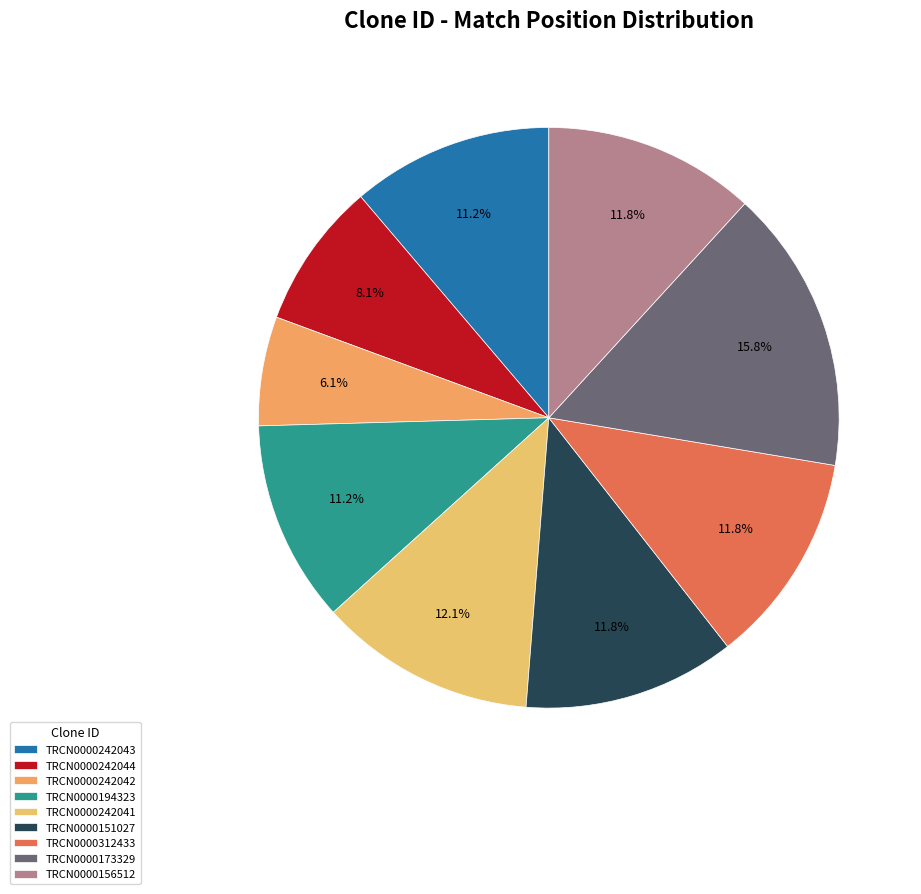

Is it true that TRCN0000173329 is 16% of the pie?

True